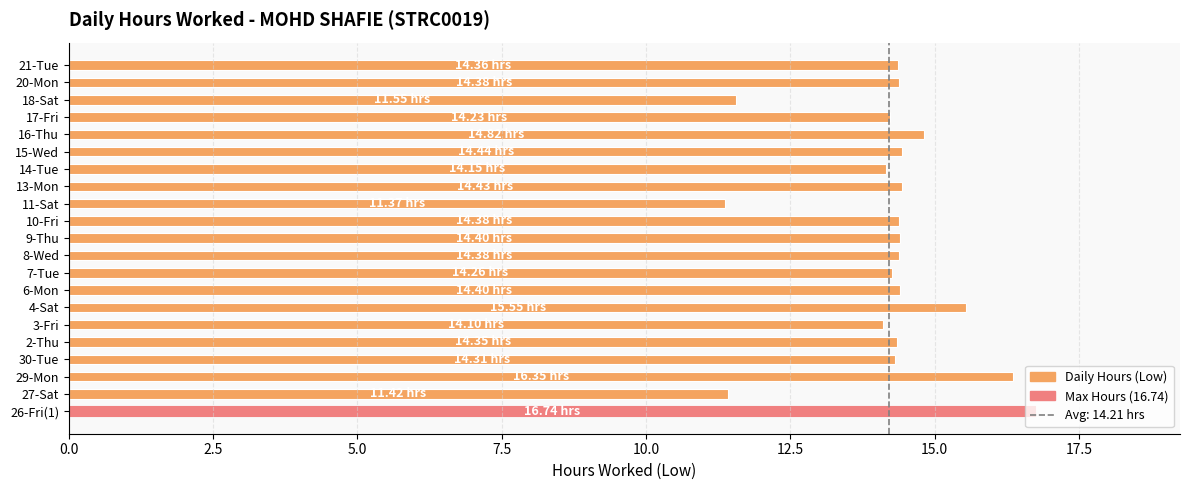

What is the minimum value shown in the chart?

11.4